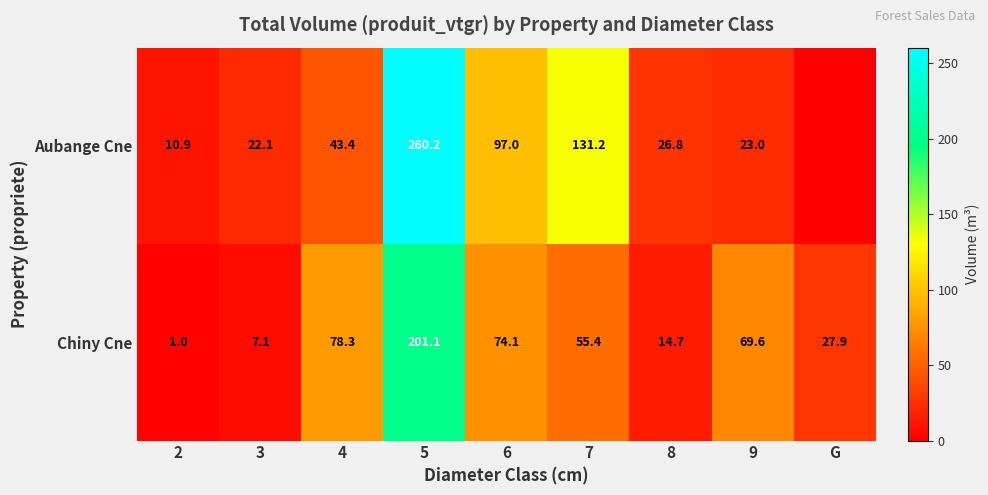

Which series changed the most between 7 and 9?

Aubange Cne